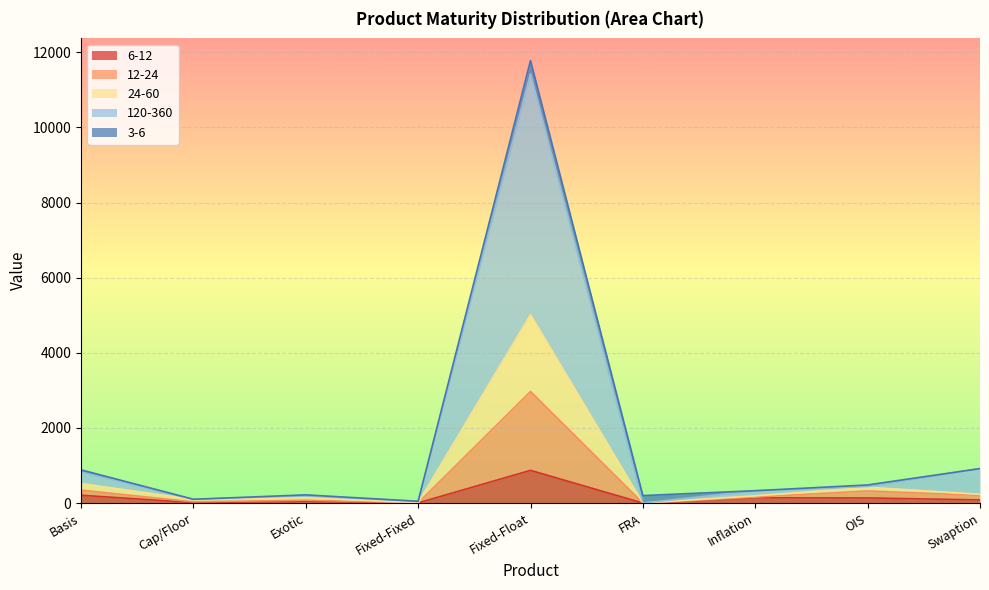

At which category is the sum across all series the highest?

Fixed-Float